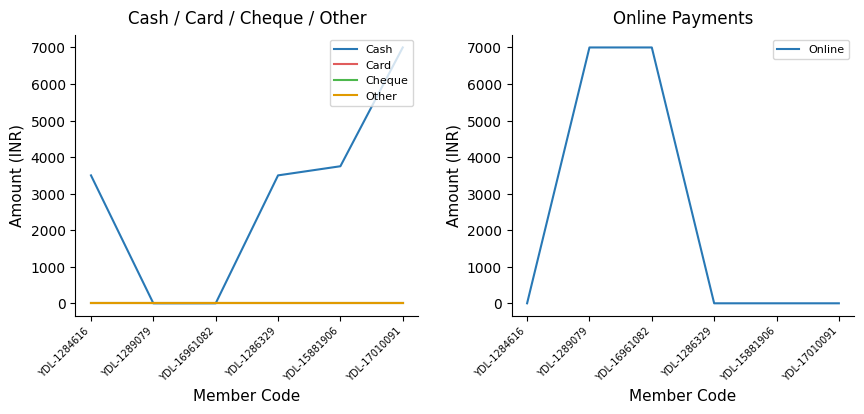

True or false: Card has more than 2 interior local peaks.

False